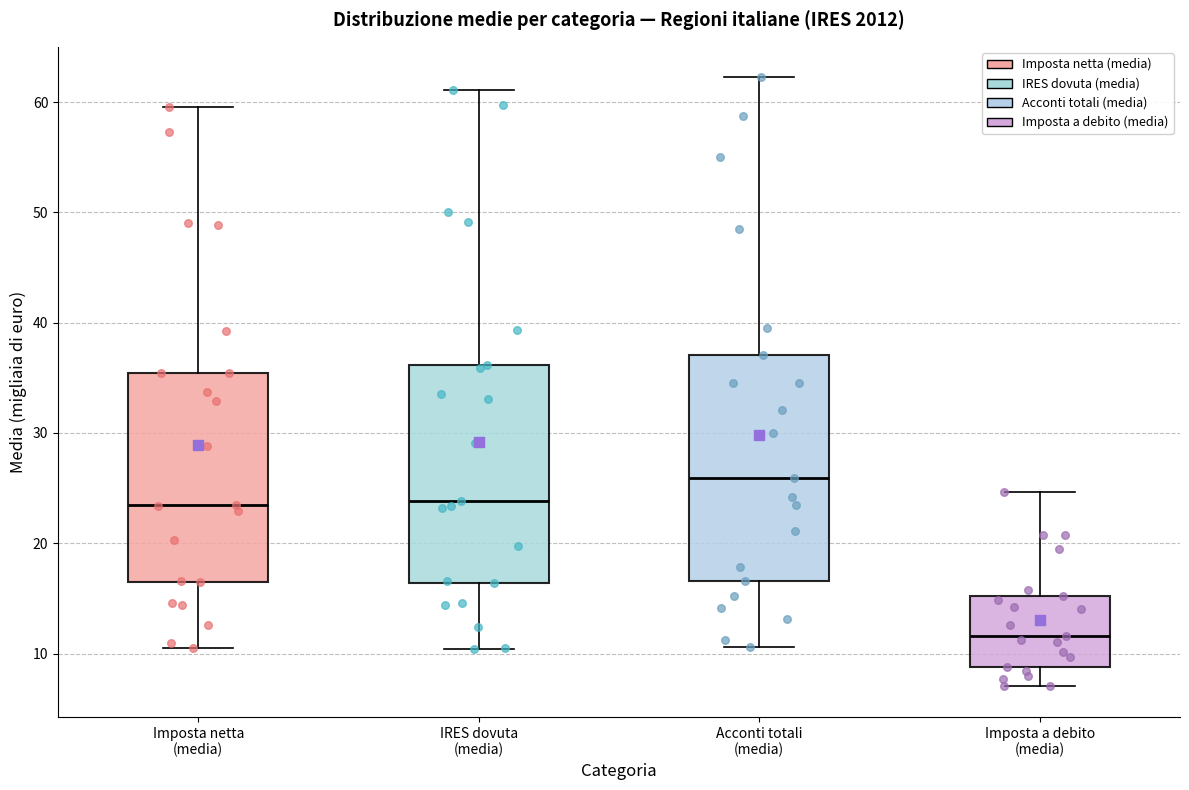

Reading left to right, read every box against the y-axis: the position of its median line, the range the box covers, and the ends of its whiskers. The values are not printed on the chart, so give them approximately, as read against the axis.

Imposta netta (media): median 23, box 17 to 35, whiskers 10 to 60
IRES dovuta (media): median 24, box 16 to 36, whiskers 10 to 61
Acconti totali (media): median 26, box 17 to 37, whiskers 11 to 62
Imposta a debito (media): median 12, box 9 to 15, whiskers 7 to 25